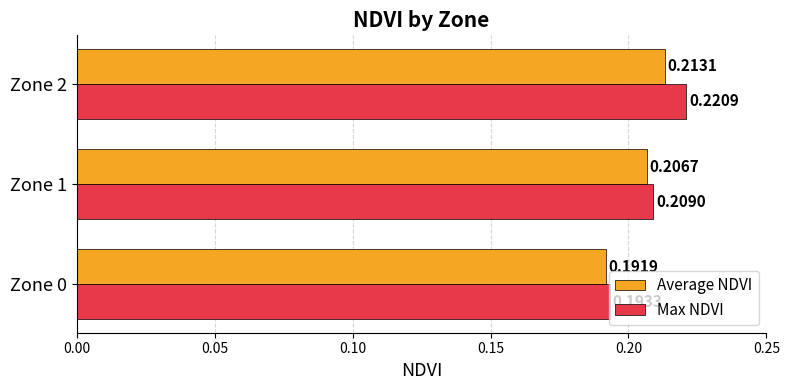

At which category is the sum across all series the highest?

Zone 2